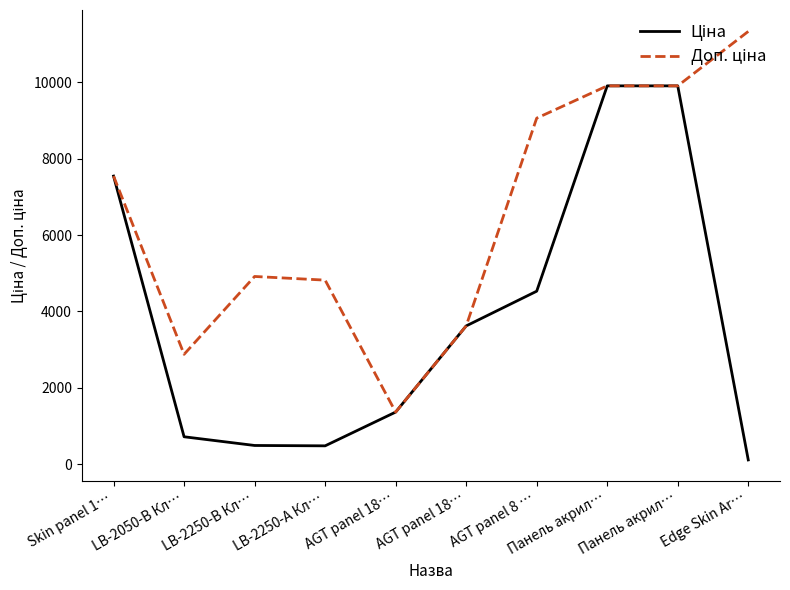

What value does the Доп. ціна series have at AGT panel 18…?

1366.0